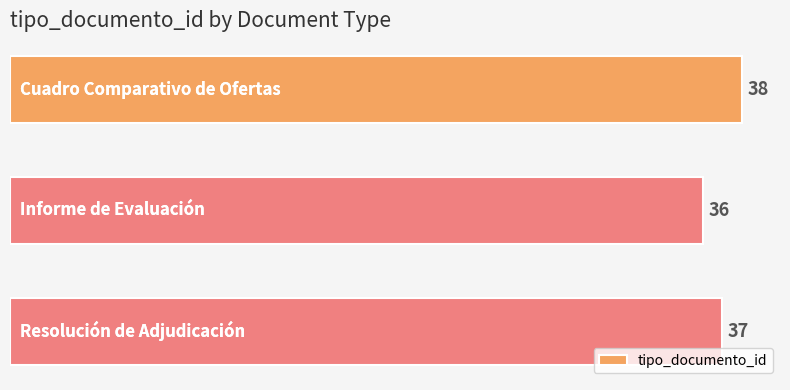

What is the value of the 2nd bar from the top?

36